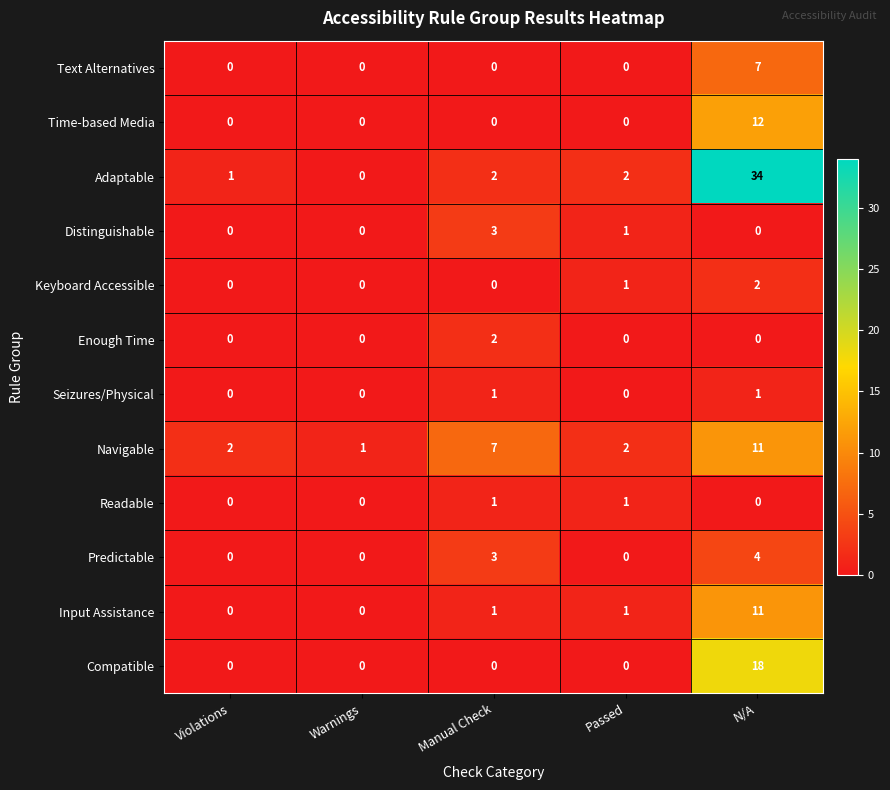

Is it true that Navigable equals 11 at Manual Check?

False